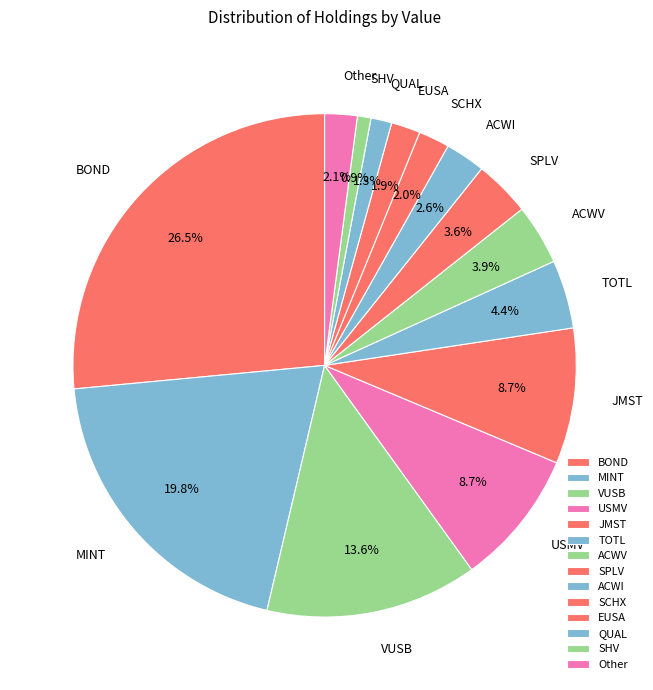

Is there any slice that represents more than half of the pie?

No